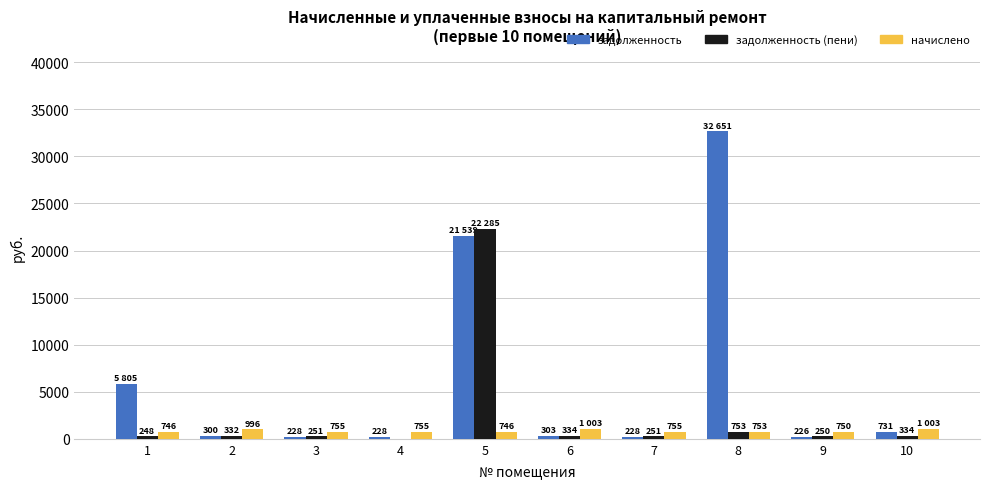

Which series changed the most between 2 and 6?

начислено